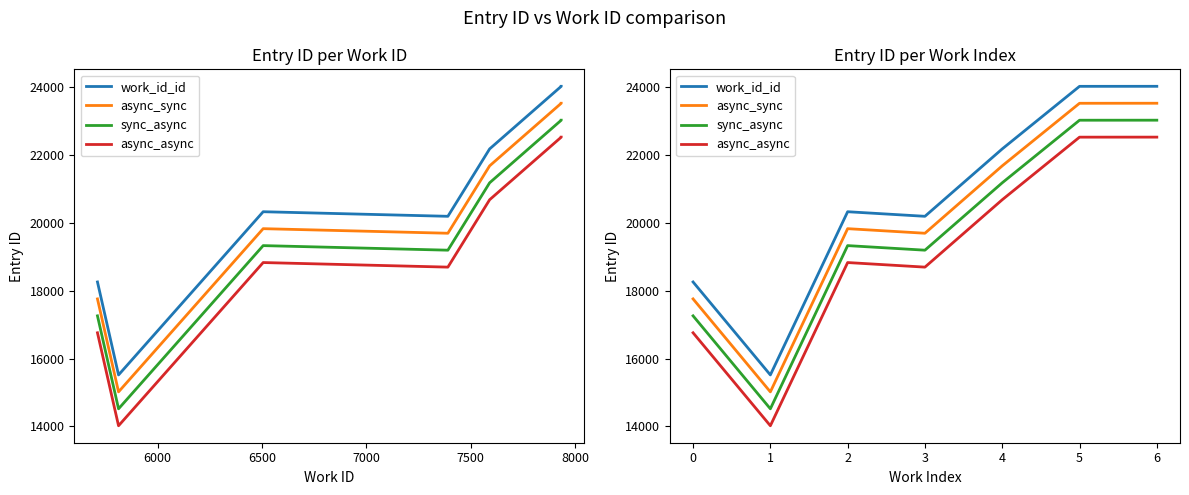

How many distinct data groups are displayed?

4